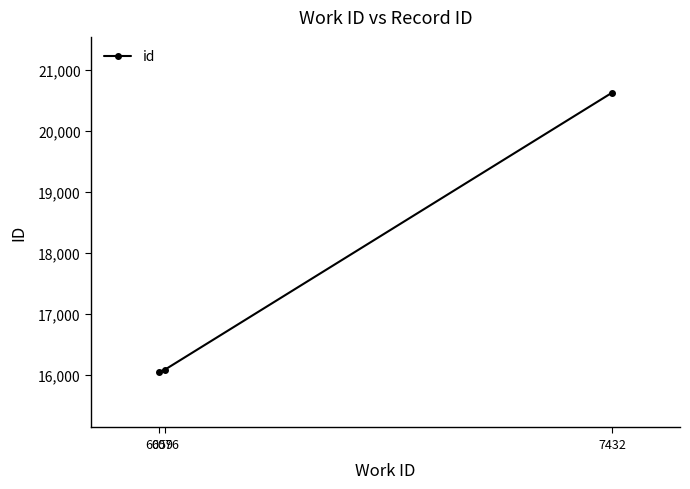

What is the value of the 2nd point from the left?

16085